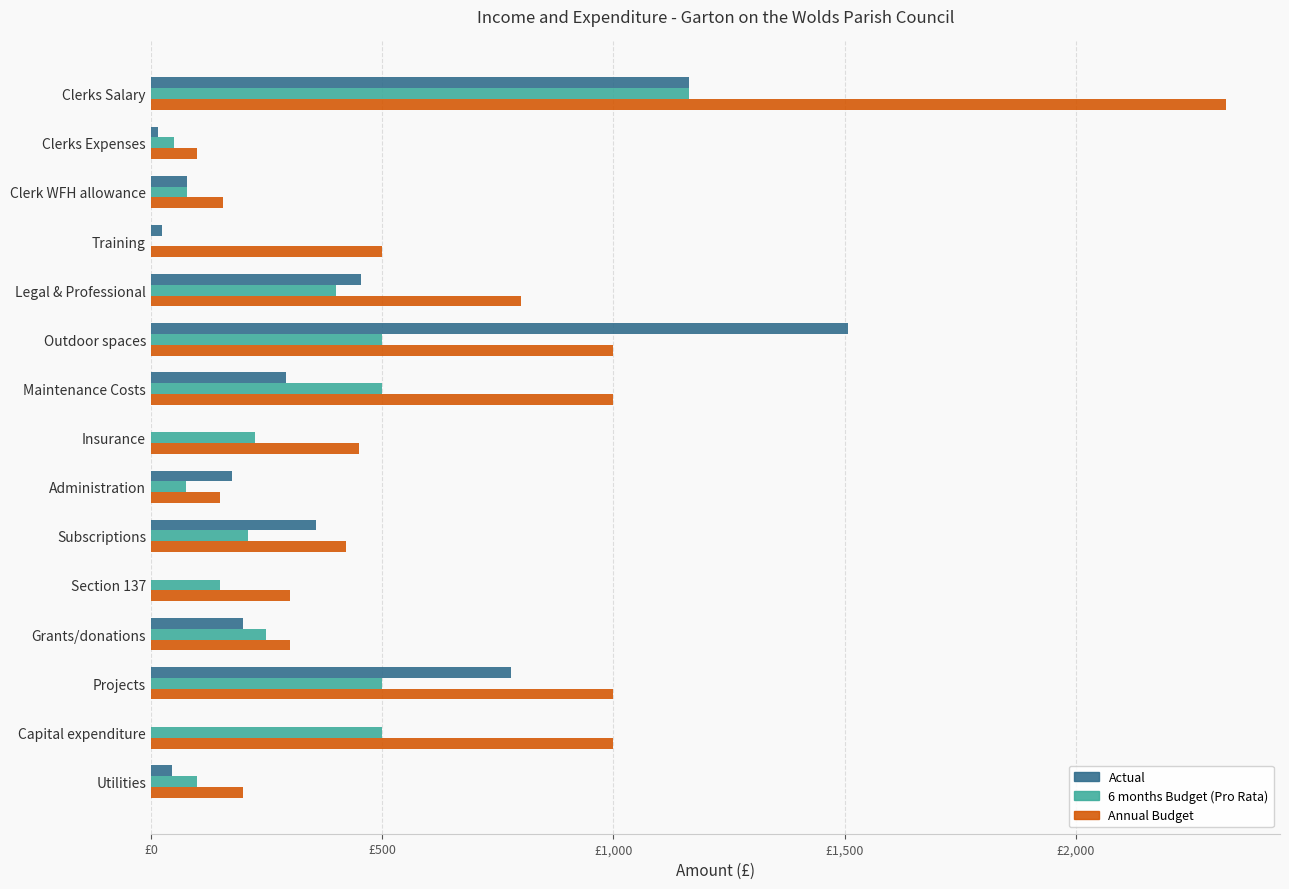

What are all the series names shown in the legend?

Actual, 6 months Budget (Pro Rata), Annual Budget